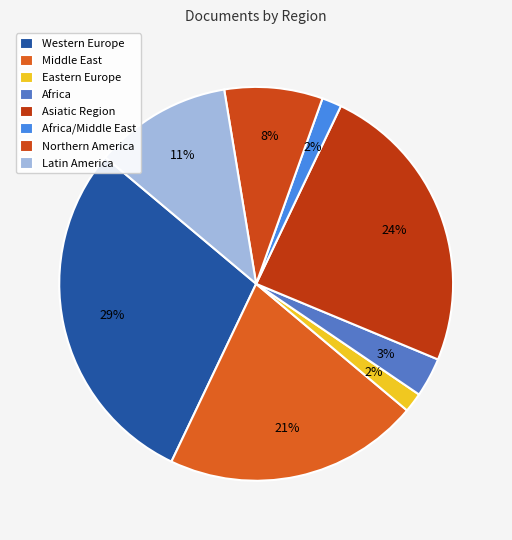

Does Latin America account for over 50% of the chart?

No